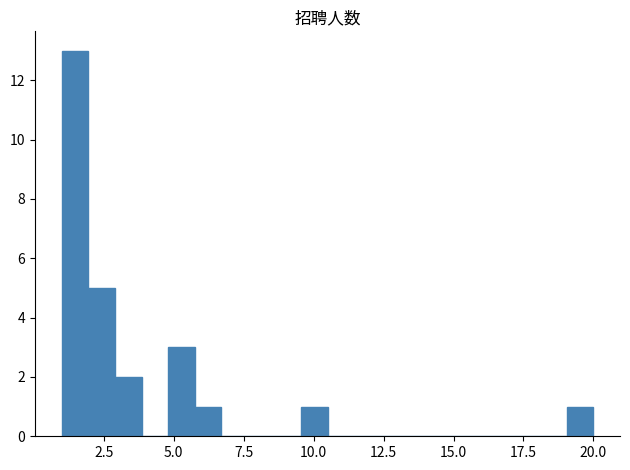

Read against the x-axis, roughly where is the centre of the tallest bar?

1.5